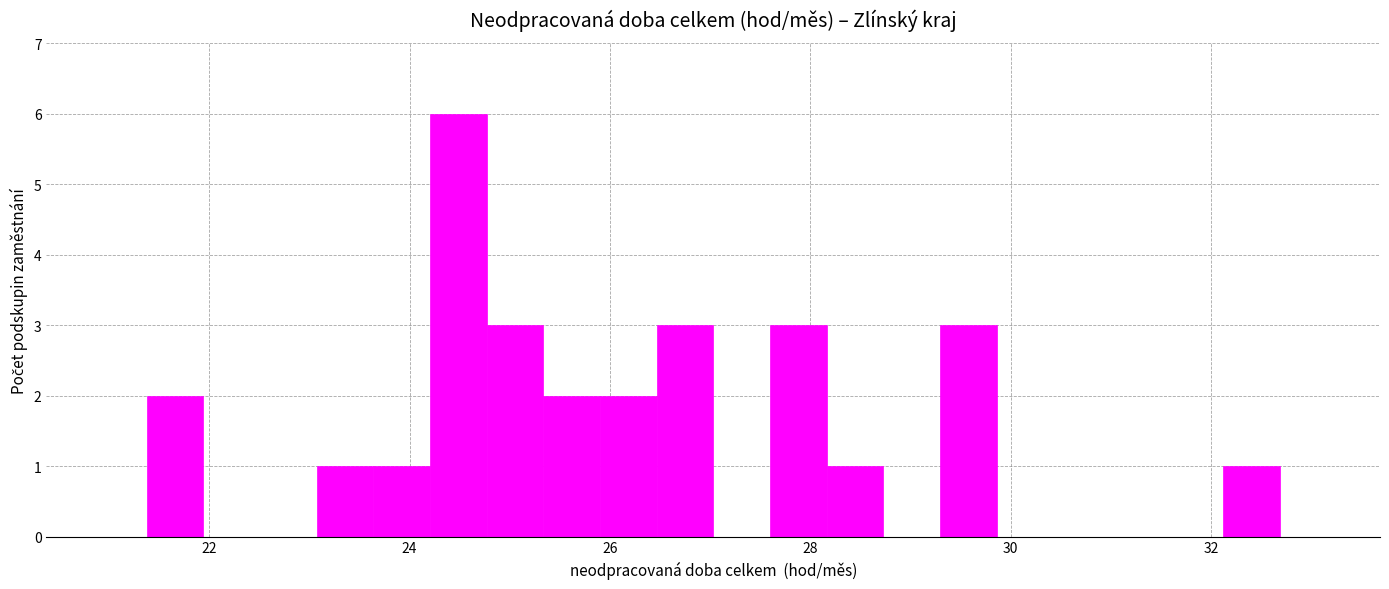

Read against the x-axis, roughly where is the centre of the tallest bar?

24.4